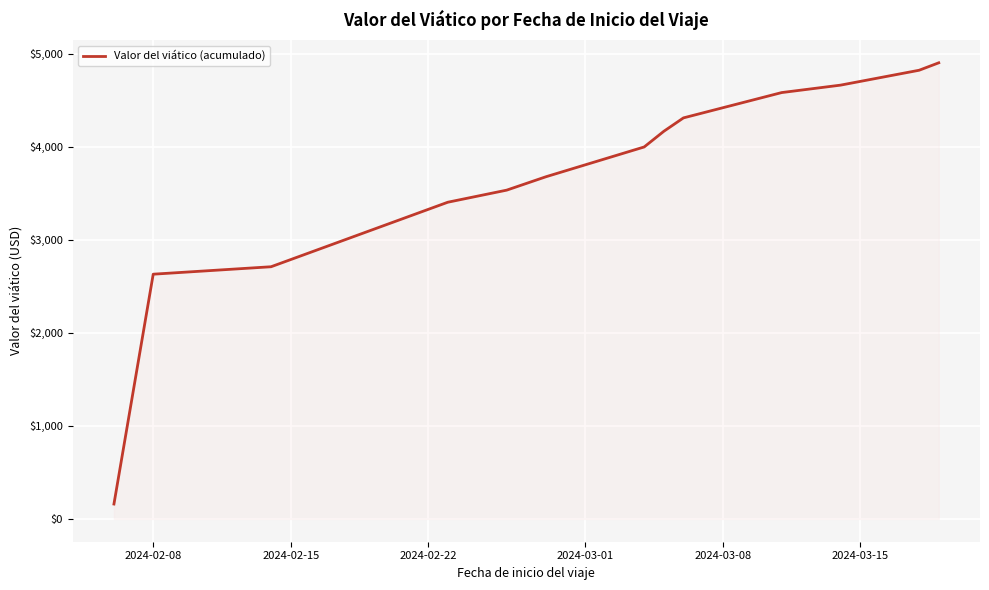

What is the minimum value shown in the chart?

160.0